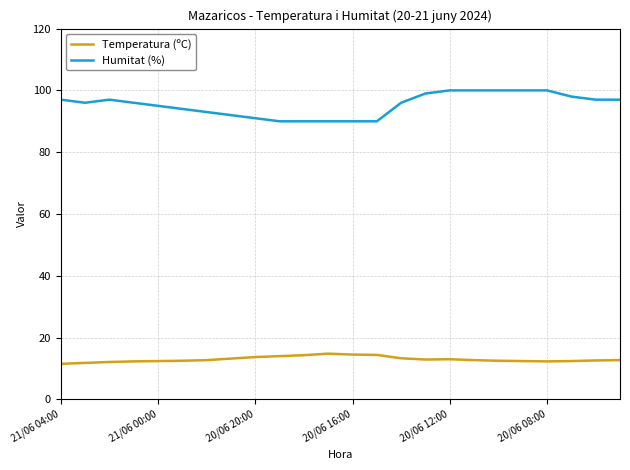

True or false: Temperatura (ºC) and Humitat (%) intersect in this chart.

False